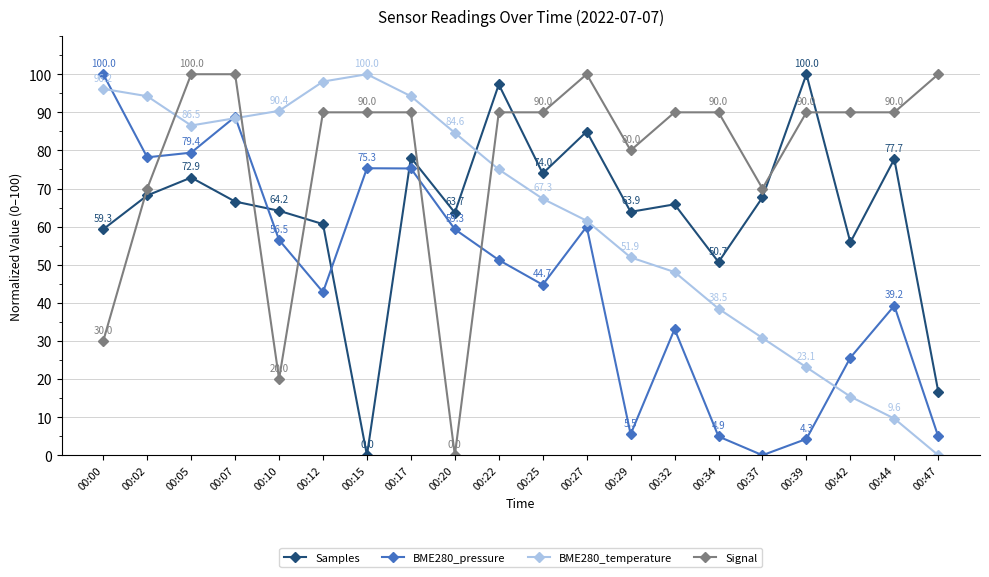

What is the maximum value for Samples?

100.0